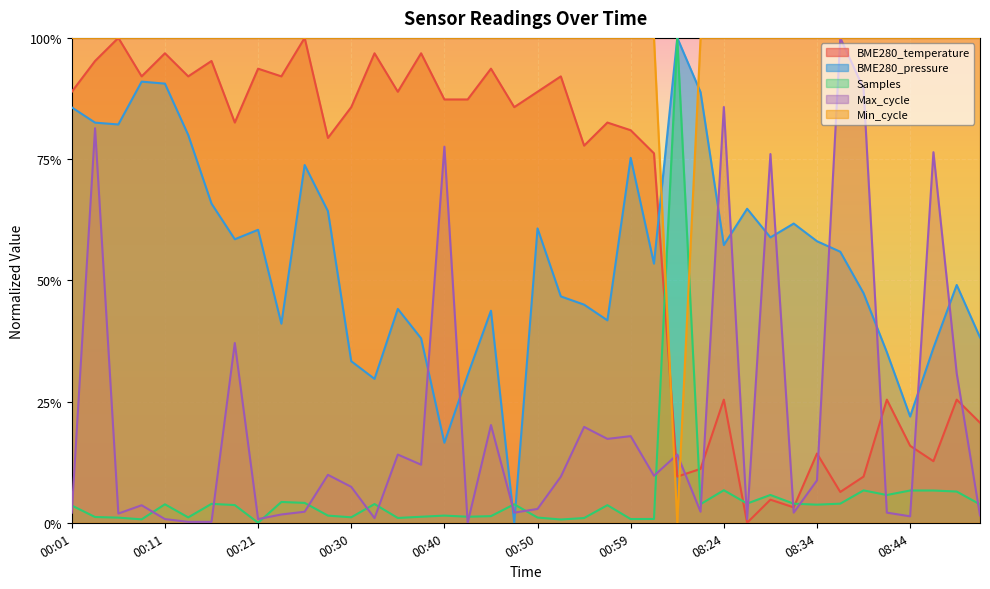

Read the value at 00:35.

0.9